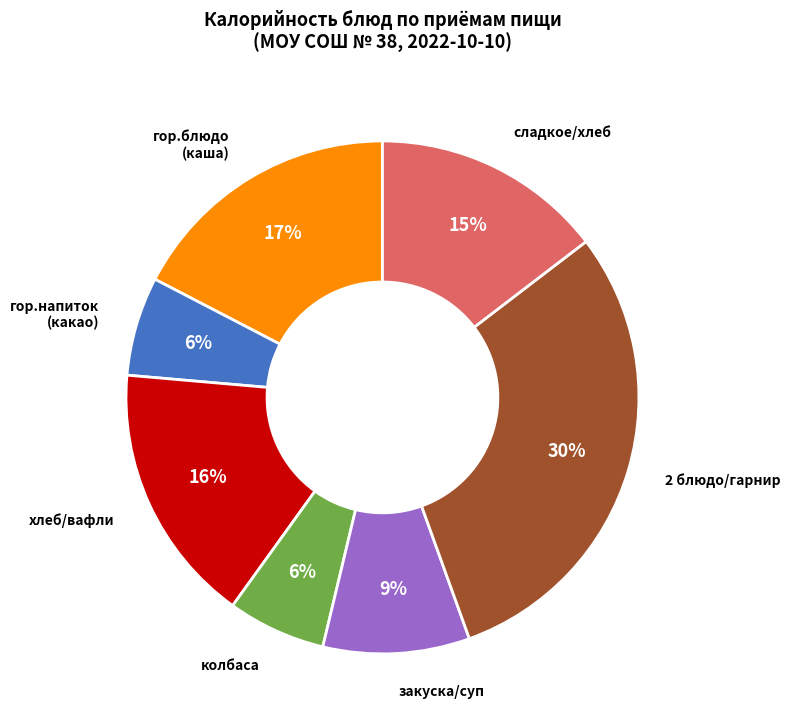

What percentage is the колбаса slice, to the nearest percent?

6%